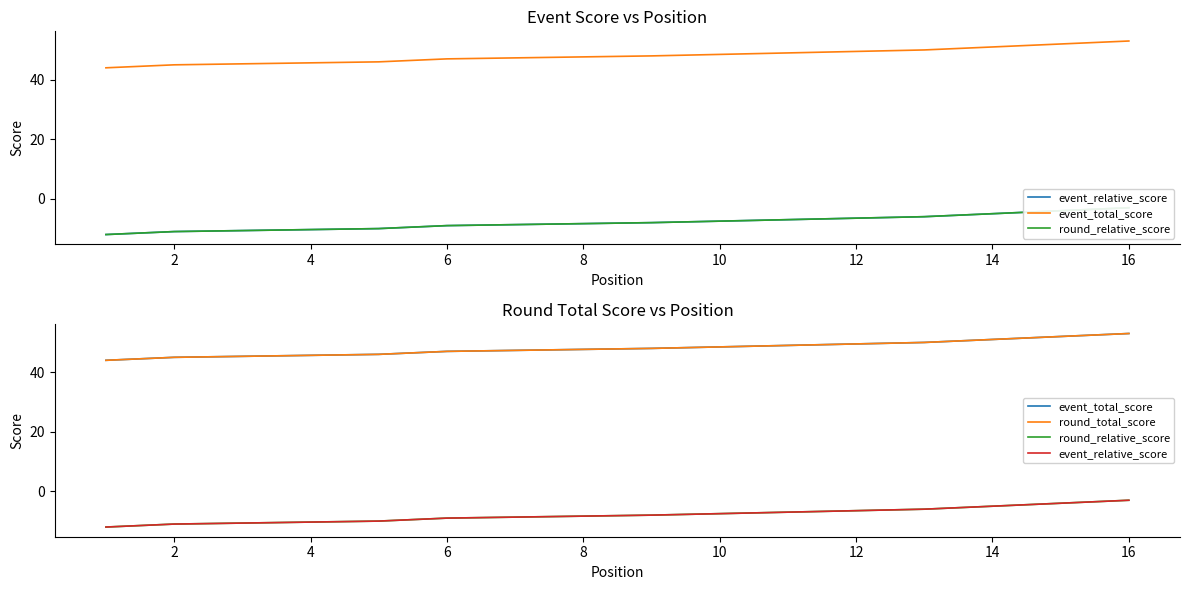

How many lines are shown in the chart?

4